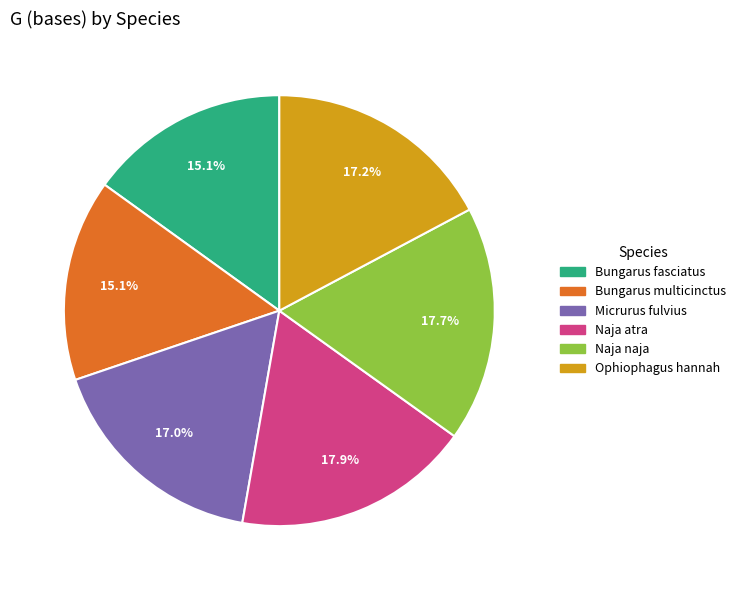

Approximately how many times larger is the value at Micrurus fulvius compared to Bungarus fasciatus?

1.1